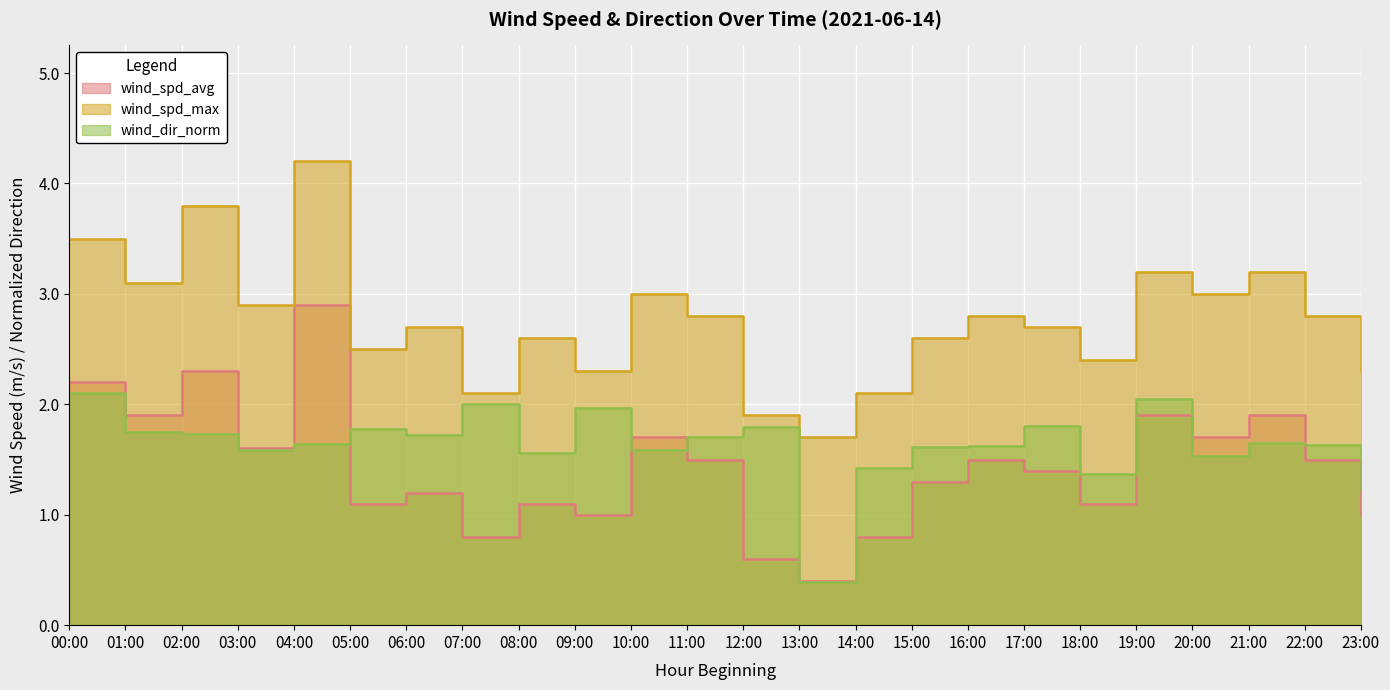

Where is the first local minimum for wind_dir_norm?

03:00